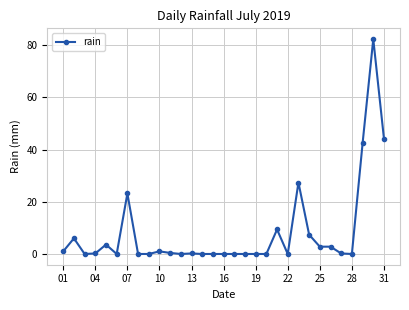

True or false: the data has more than 1 interior local peaks.

True